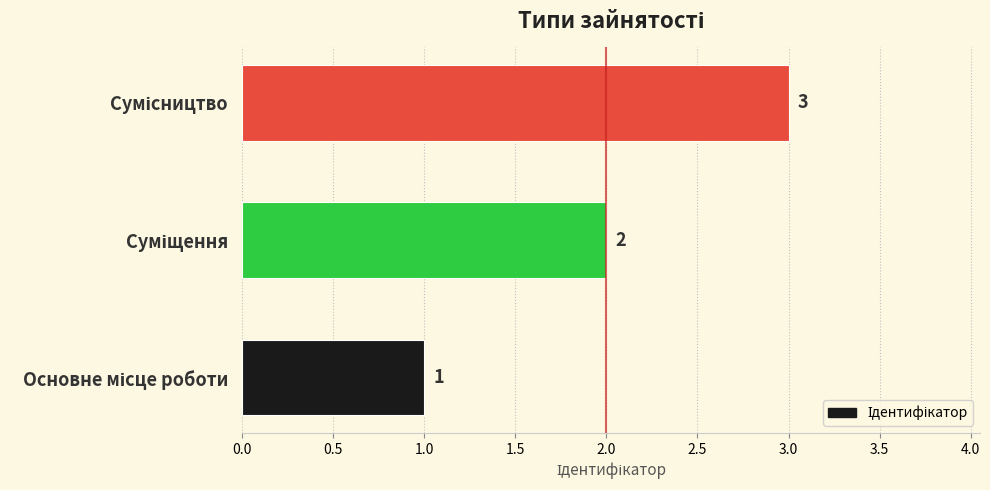

Count the values in the range 1 to 3.

3